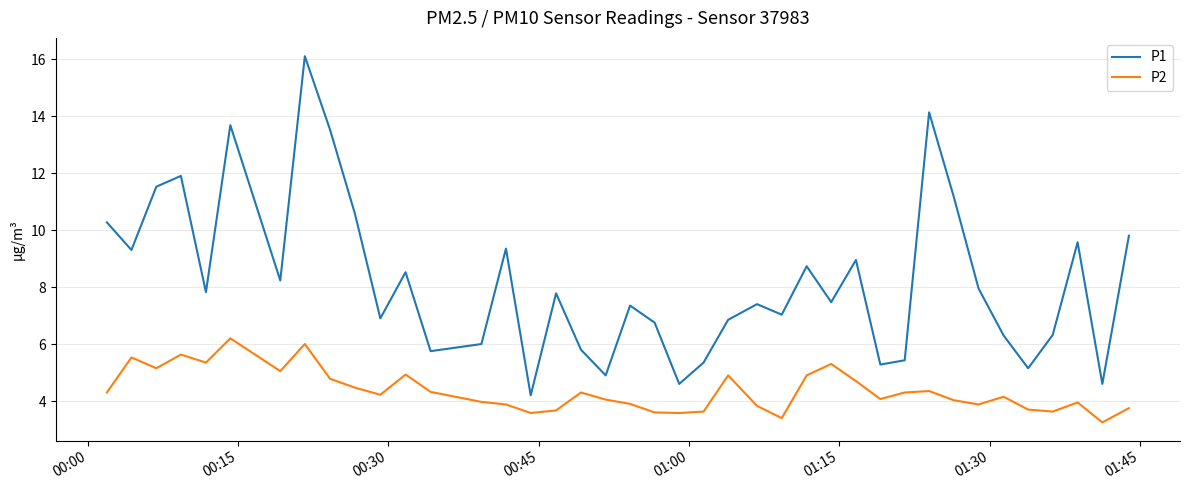

How many interior local peaks does the P1 series have?

12